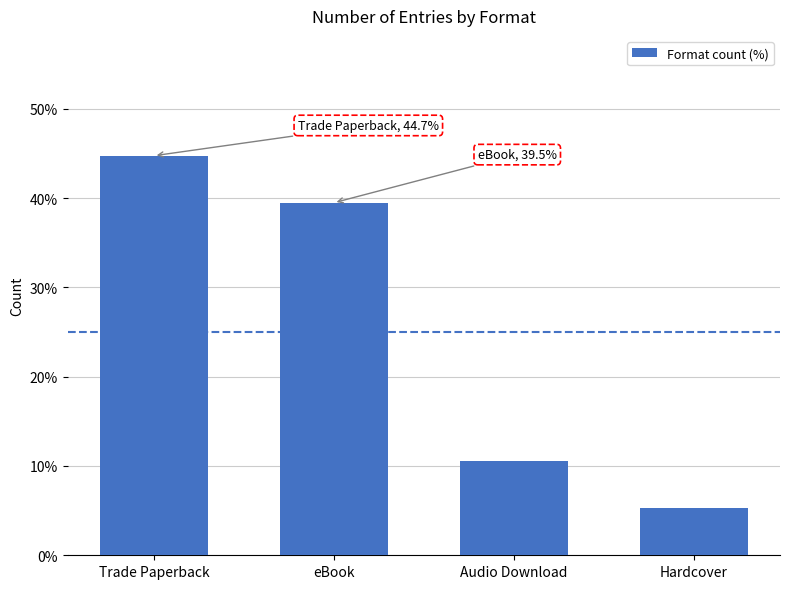

The value at Trade Paperback is 66.5. True or false?

False